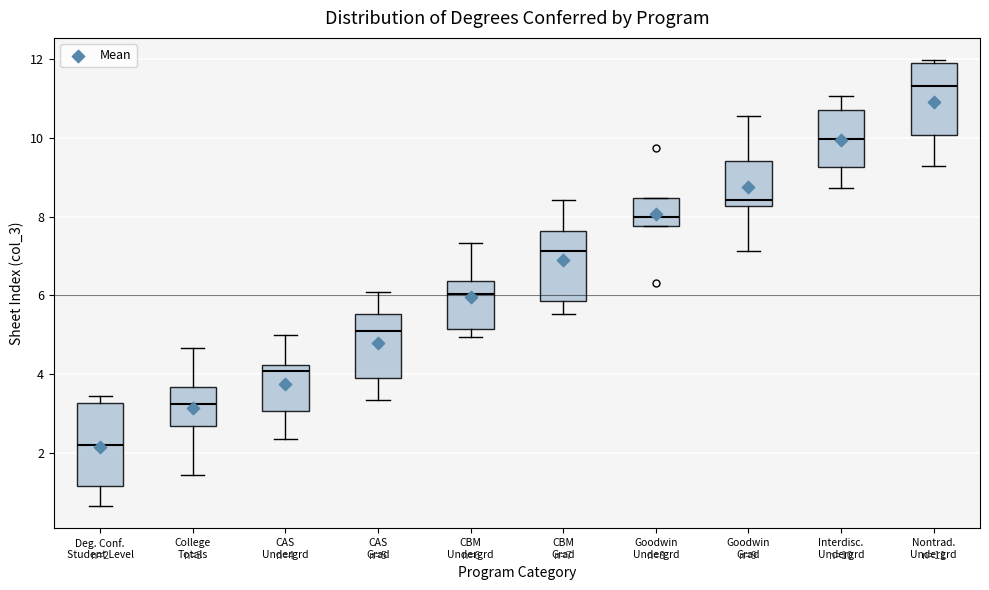

Which box's median line is the lowest?

Deg. Conf. Student Level